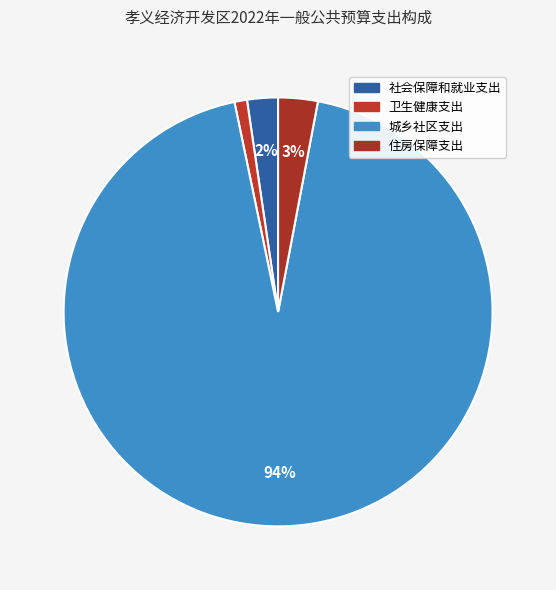

How many slices are in this pie chart?

4